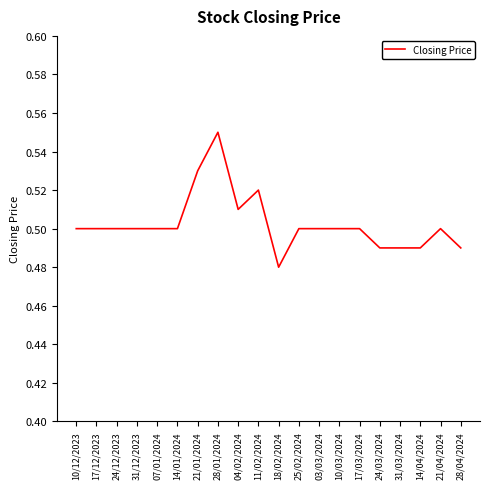

What is the sum of the values at 28/01/2024 and 10/12/2023?

1.1